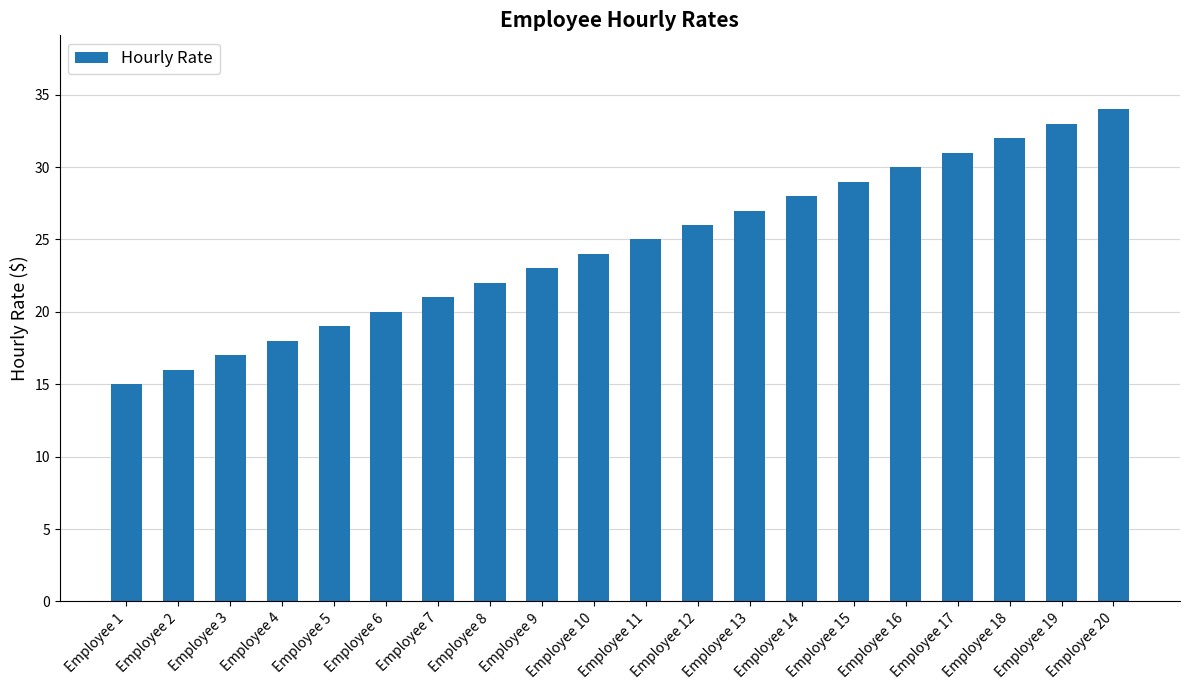

Does the chart contain stacked bars?

No